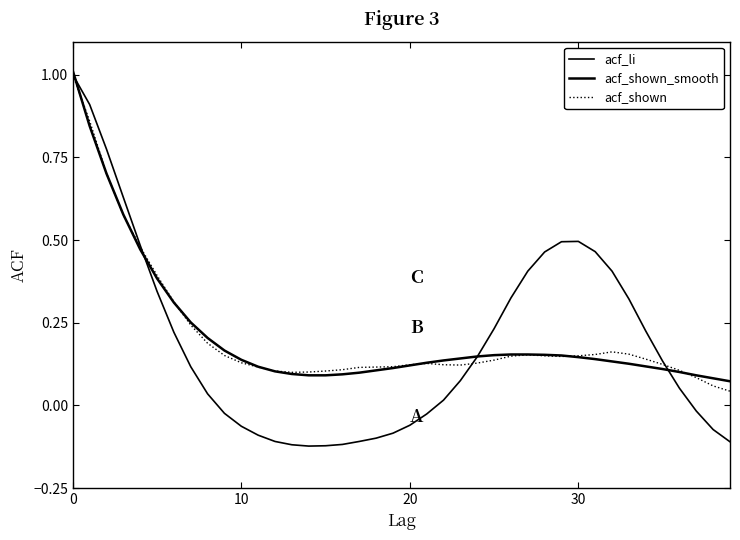

How many lines are shown in the chart?

3